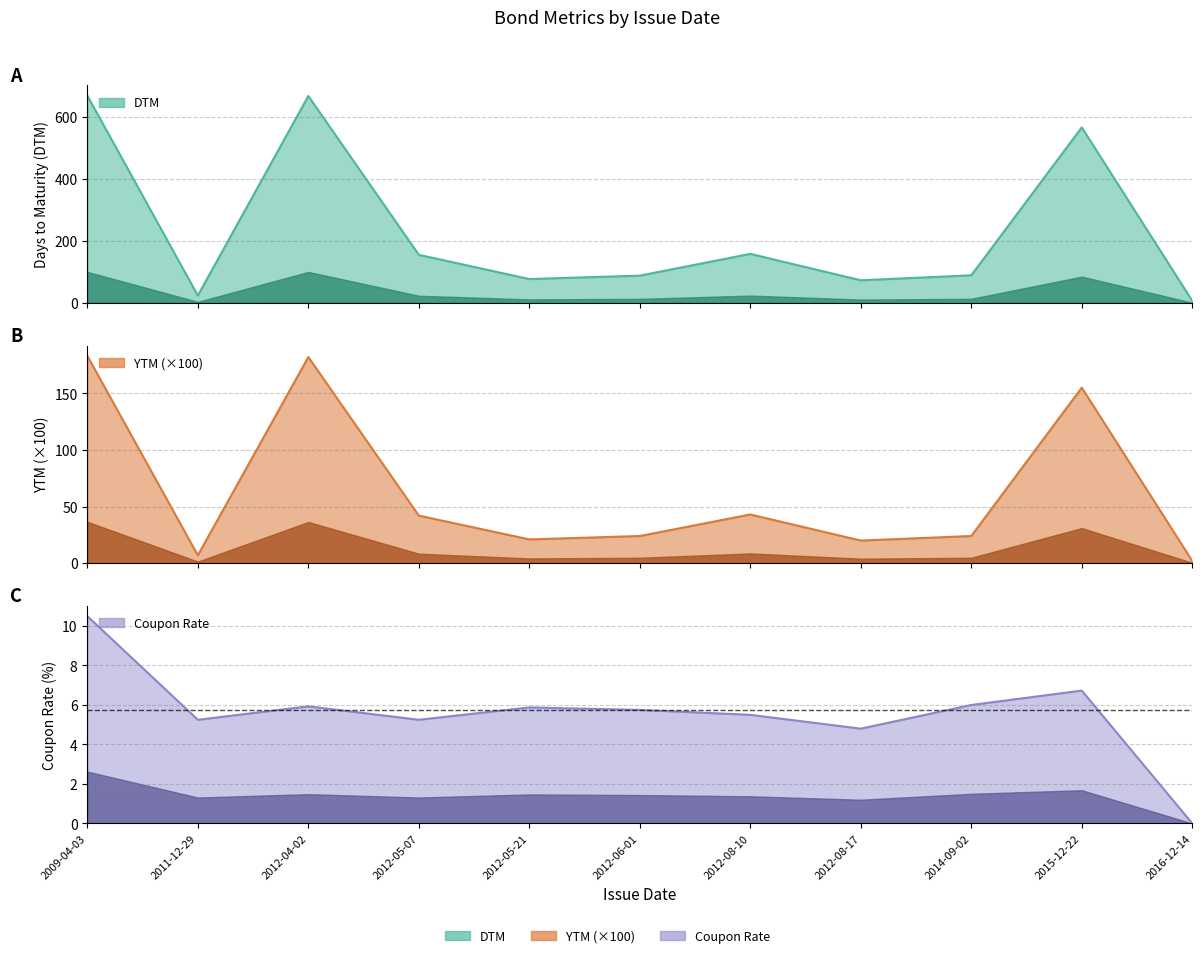

At which label does YTM reach its minimum?

2016-12-14